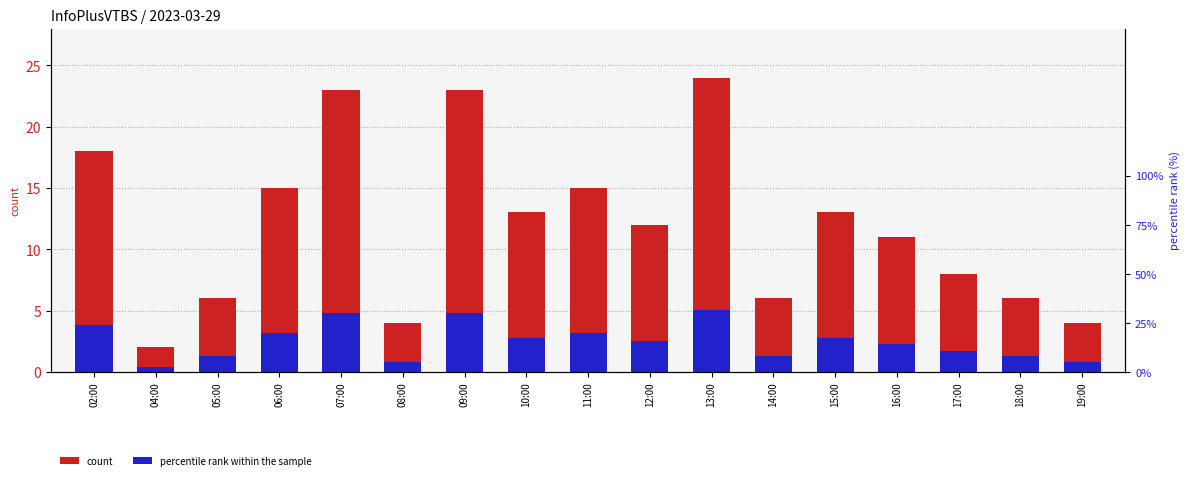

At which label is count closest to 13?

10:00